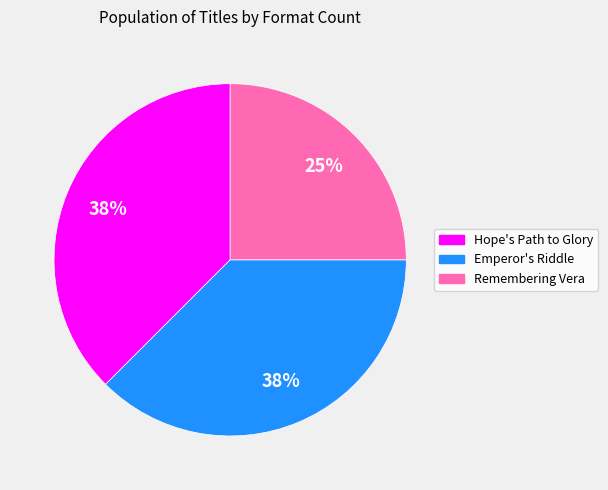

Combined, do Hope's Path to Glory and Emperor's Riddle account for over 50%?

Yes